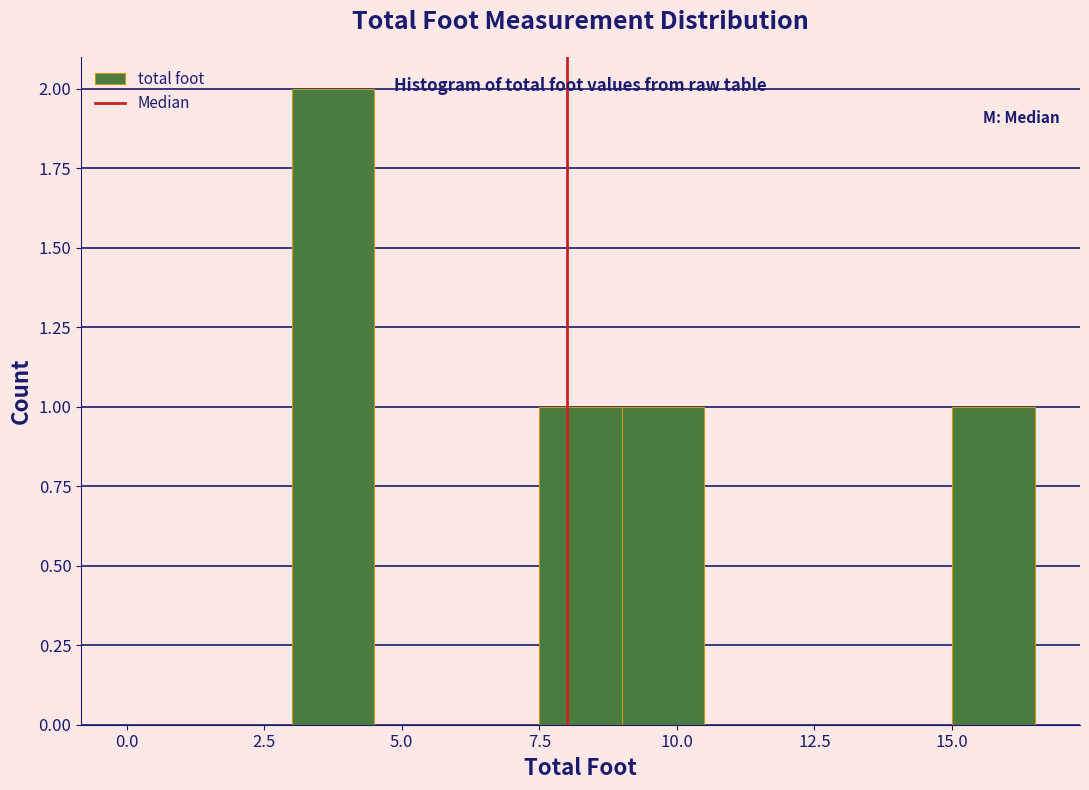

Around what value on the x-axis is the tallest bar? Give the approximate position of its centre, as read against the axis.

4.0